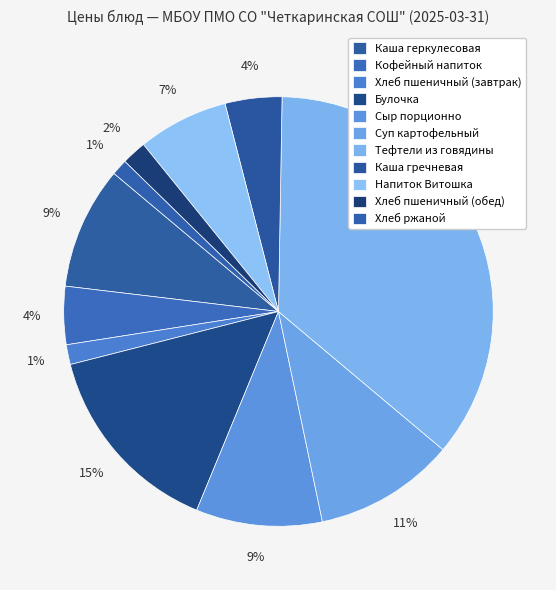

Count the number of slices in the pie.

11